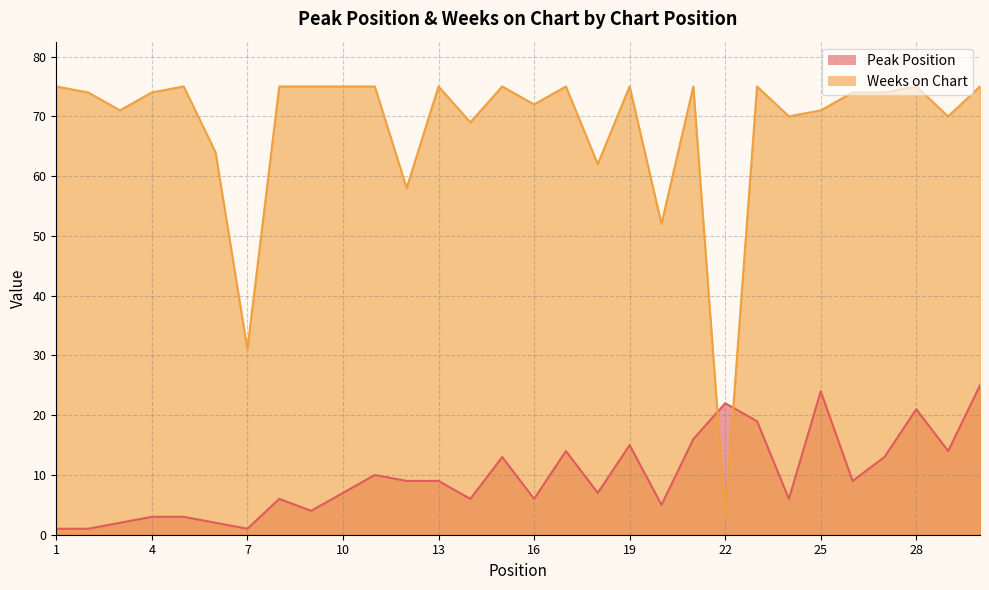

What is the difference between the highest and lowest values at 24?

64